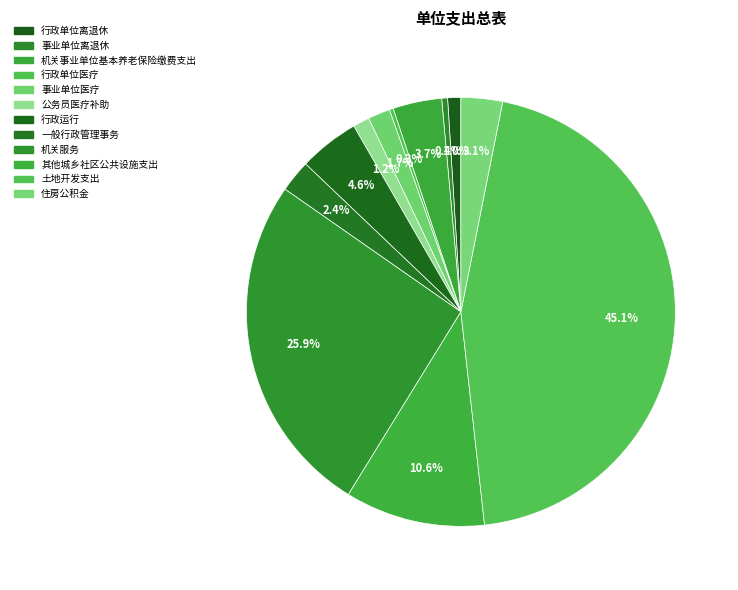

What percentage is the 公务员医疗补助 slice, to the nearest percent?

1%